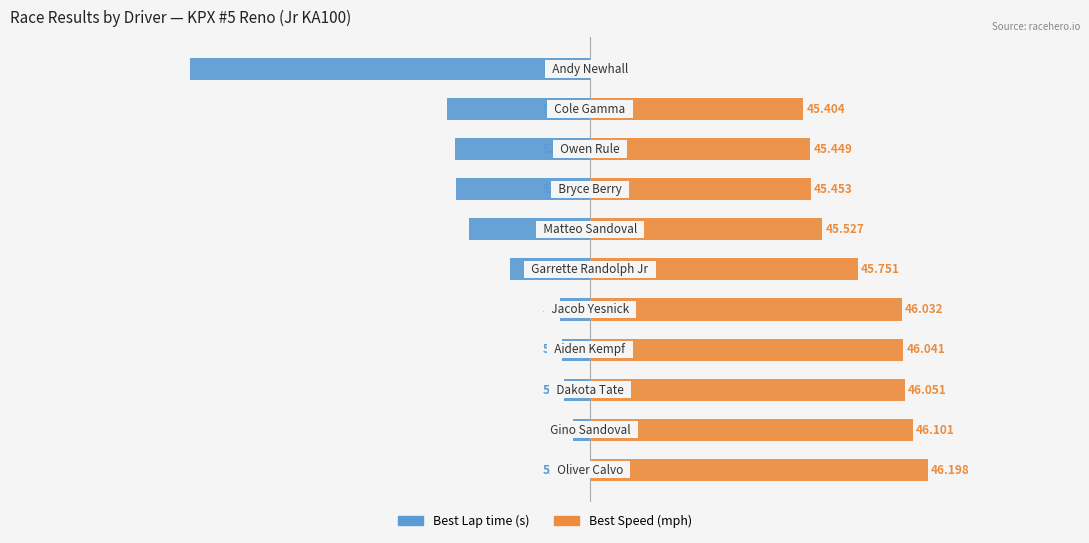

Does the chart contain stacked bars?

No